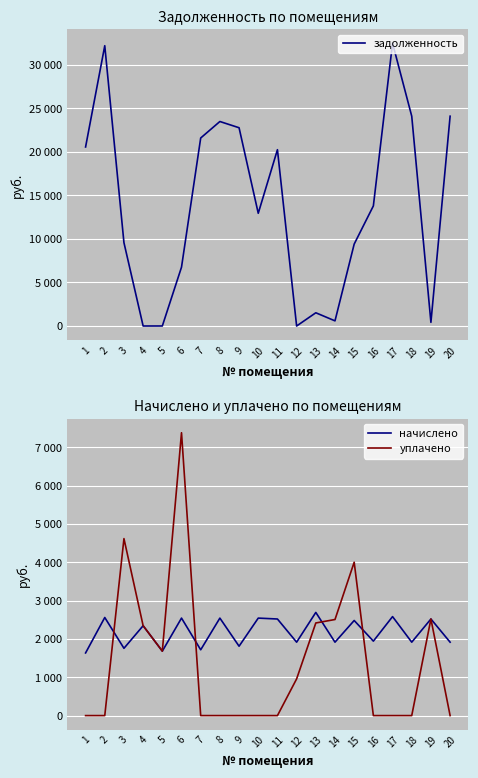

In уплачено, how many points are higher than both neighbors (excluding endpoints)?

4